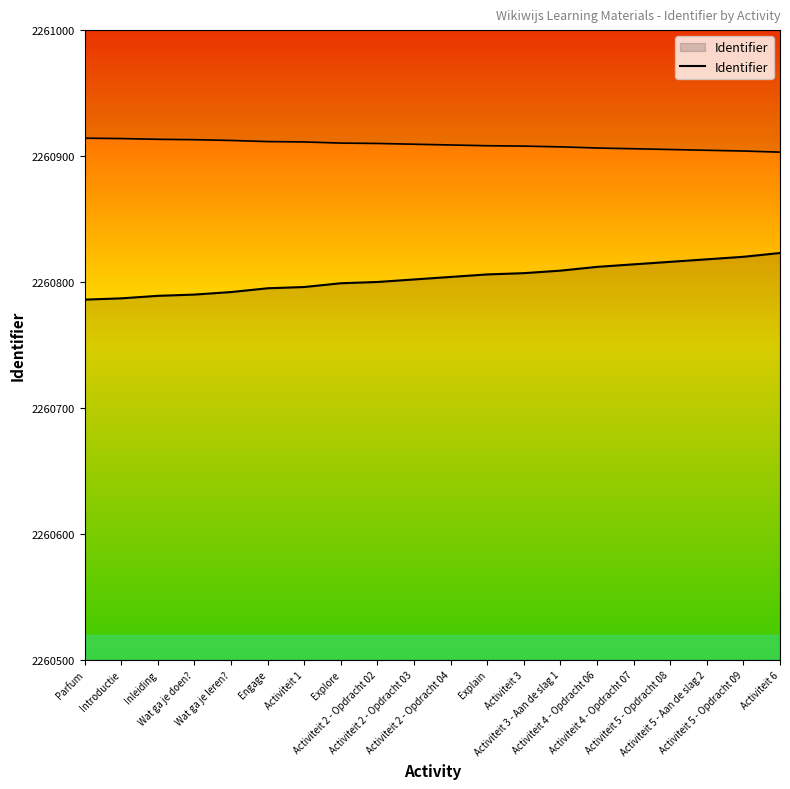

What position from the right is Introductie?

19